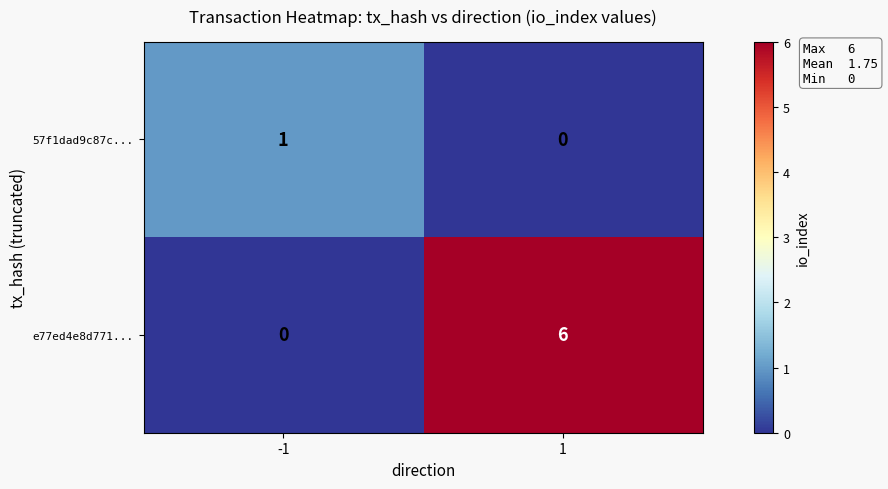

Reading left to right, extract all data points from this chart.

57f1dad9c87c...: 1	0
e77ed4e8d771...: 0	6